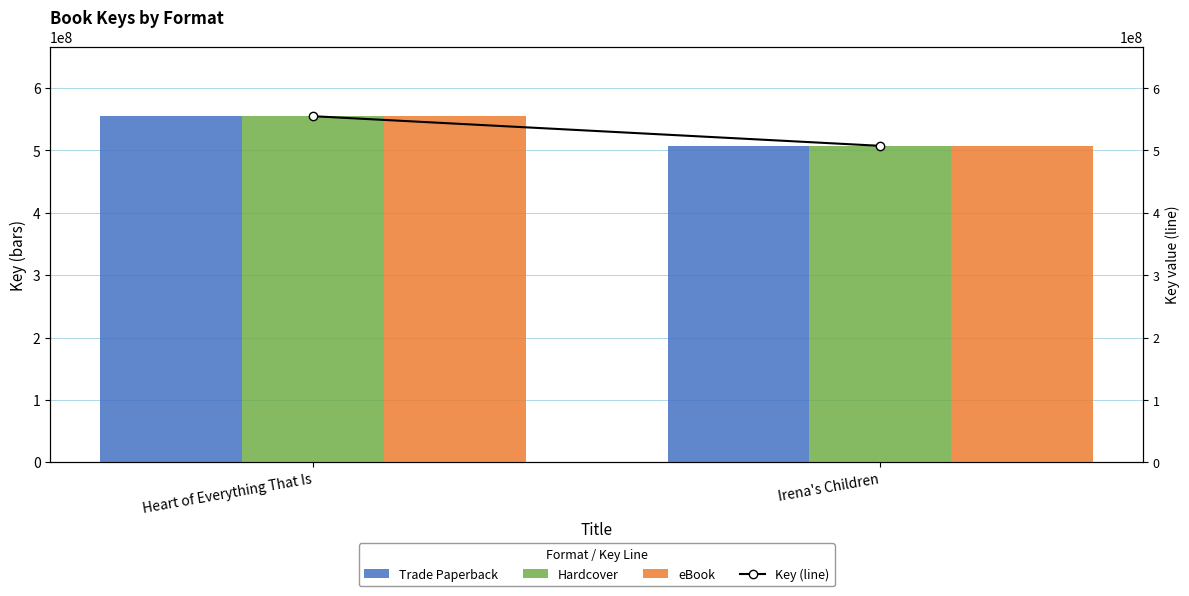

At how many categories does at least one series exceed 539169971?

1